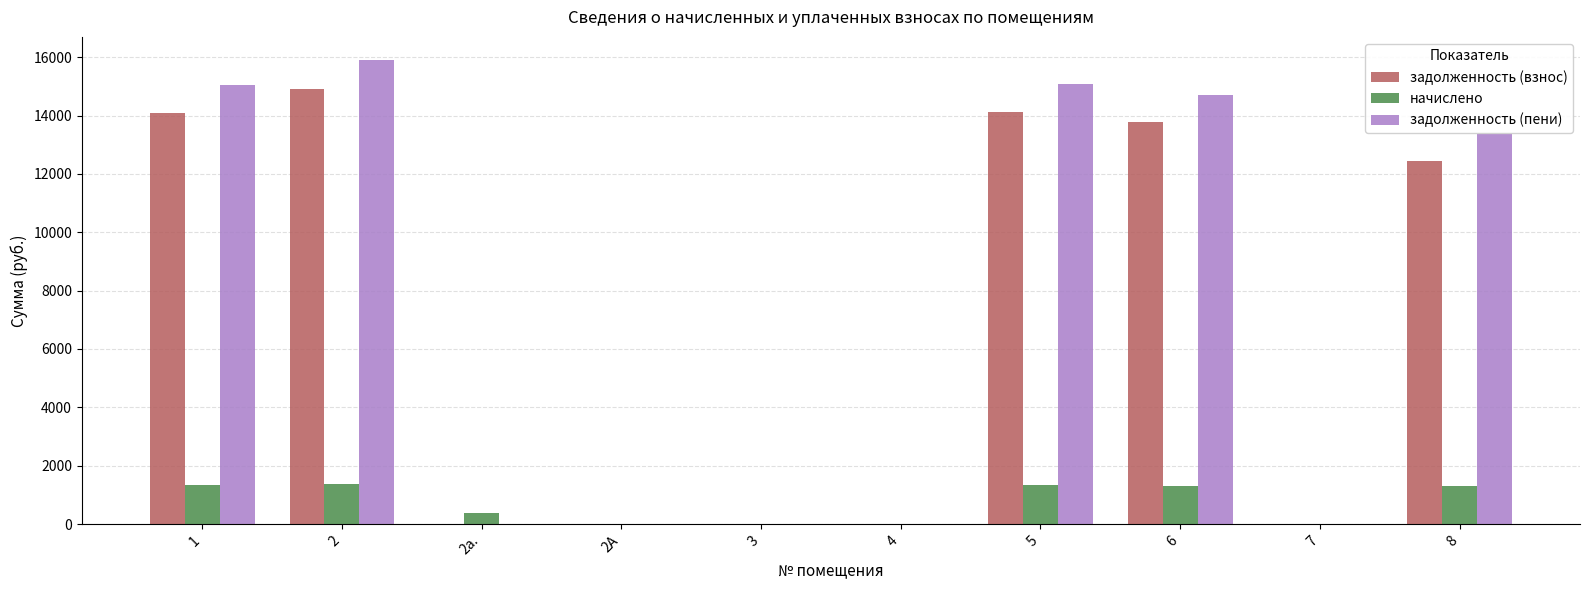

Between 1 and 3, which series saw the biggest shift?

задолженность (пени)